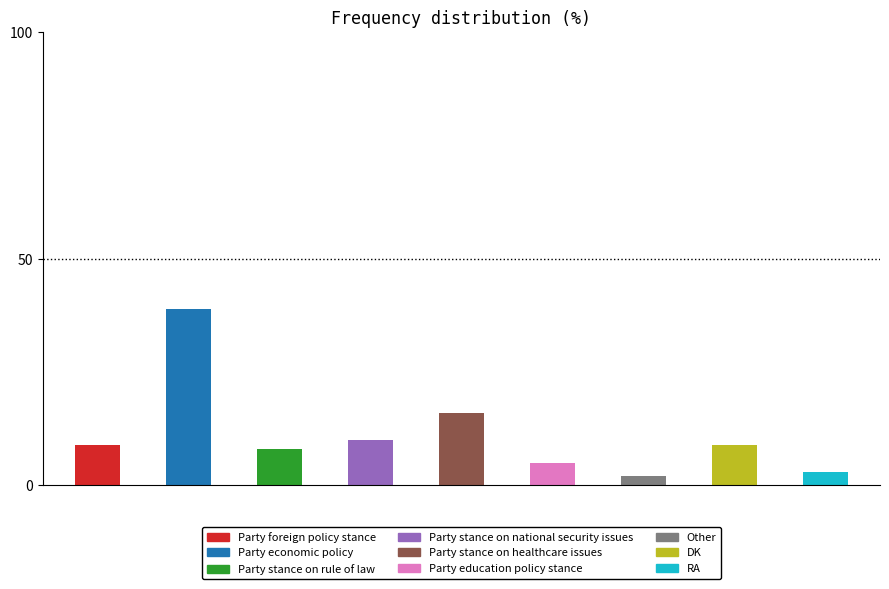

Reading left to right, list all the values displayed in this chart.

Party foreign policy stance=9	Party economic policy=39	Party stance on rule of law=8	Party stance on national security issues=10	Party stance on healthcare issues=16	Party education policy stance=5	Other=2	DK=9	RA=3